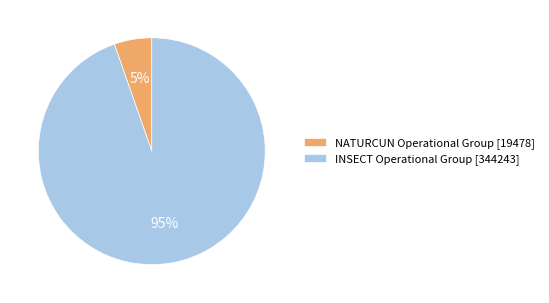

Combined, do NATURCUN Operational Group [19478] and INSECT Operational Group [344243] account for over 50%?

Yes